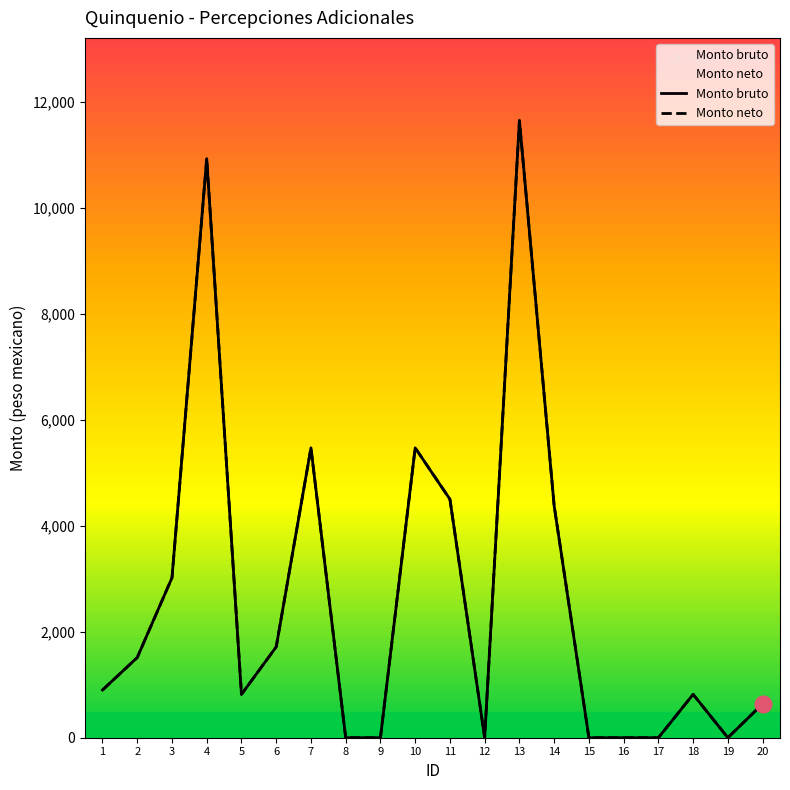

True or false: Monto bruto has more than 1 interior local peaks.

True